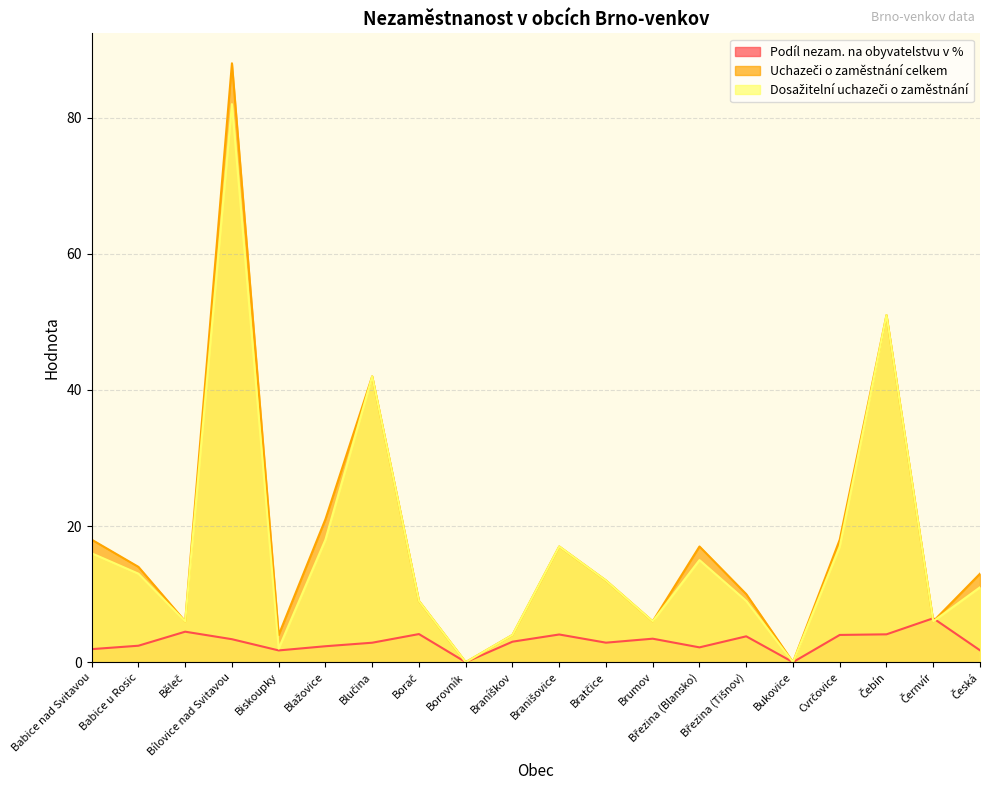

Reading left to right, list all the values displayed in this chart.

Podíl nezam. na obyvatelstvu v %: Babice nad Svitavou=1.9	Babice u Rosic=2.4	Běleč=4.5	Bílovice nad Svitavou=3.4	Biskoupky=1.7	Blažovice=2.3	Blučina=2.9	Borač=4.1	Borovník=0.0	Braníškov=3.0	Branišovice=4.1	Bratčice=2.9	Brumov=3.4	Březina (Blansko)=2.2	Březina (Tišnov)=3.8	Bukovice=0.0	Cvrčovice=4.0	Čebín=4.1	Černvír=6.5	Česká=1.7
Uchazeči o zaměstnání celkem: Babice nad Svitavou=18.0	Babice u Rosic=14.0	Běleč=6.0	Bílovice nad Svitavou=88.0	Biskoupky=4.0	Blažovice=21.0	Blučina=42.0	Borač=9.0	Borovník=0.0	Braníškov=4.0	Branišovice=17.0	Bratčice=12.0	Brumov=6.0	Březina (Blansko)=17.0	Březina (Tišnov)=10.0	Bukovice=0.0	Cvrčovice=18.0	Čebín=51.0	Černvír=6.0	Česká=13.0
Dosažitelní uchazeči o zaměstnání: Babice nad Svitavou=16.0	Babice u Rosic=13.0	Běleč=6.0	Bílovice nad Svitavou=82.0	Biskoupky=2.0	Blažovice=18.0	Blučina=42.0	Borač=9.0	Borovník=0.0	Braníškov=4.0	Branišovice=17.0	Bratčice=12.0	Brumov=6.0	Březina (Blansko)=15.0	Březina (Tišnov)=9.0	Bukovice=0.0	Cvrčovice=17.0	Čebín=51.0	Černvír=6.0	Česká=11.0